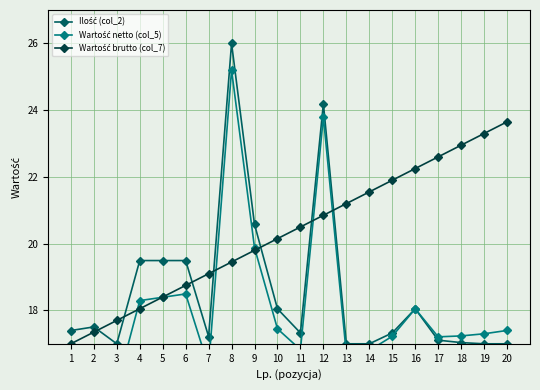

What is the difference between the Wartość netto (col_5) values at 18 and 5?

1.2